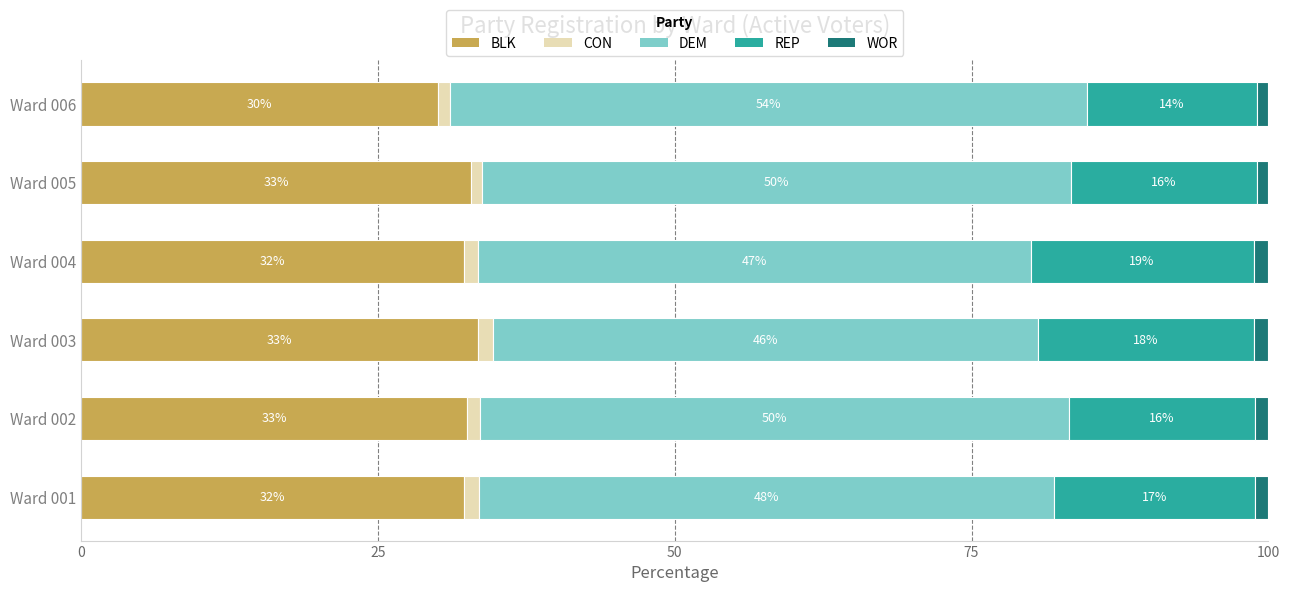

What are all the series names shown in the legend?

BLK, CON, DEM, REP, WOR